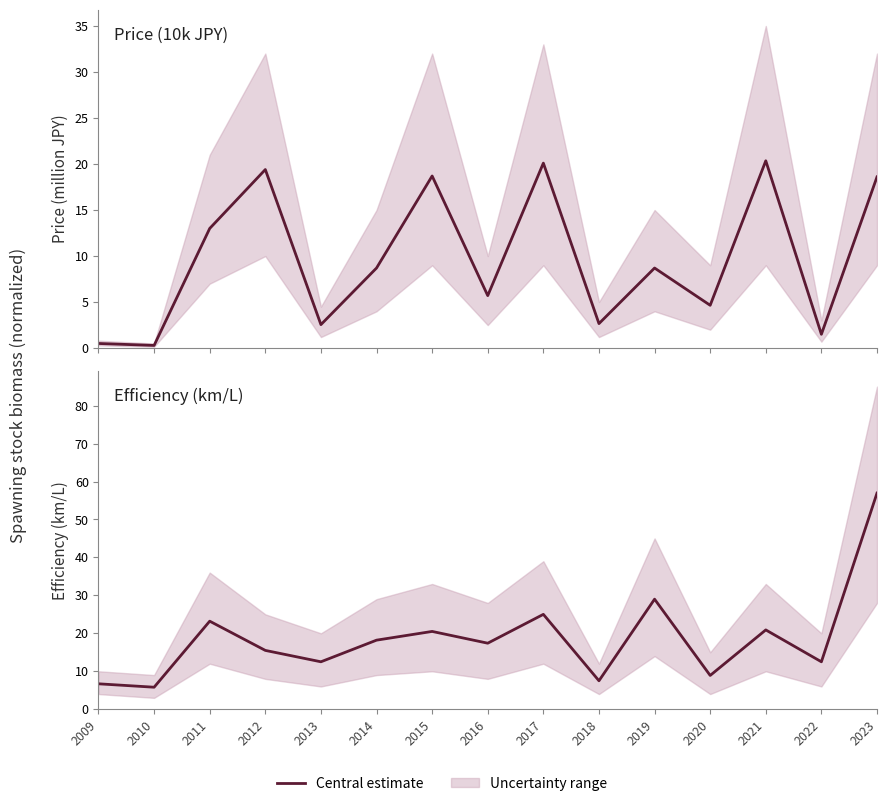

Reading left to right, list all the values displayed in this chart.

Price (10k JPY): 0.5	0.3	13.0	19.4	2.5	8.7	18.7	5.7	20.1	2.7	8.7	4.7	20.4	1.5	18.6
Efficiency (km/L): 6.7	5.8	23.2	15.5	12.5	18.2	20.5	17.4	25.0	7.5	29.0	8.9	20.9	12.5	57.0